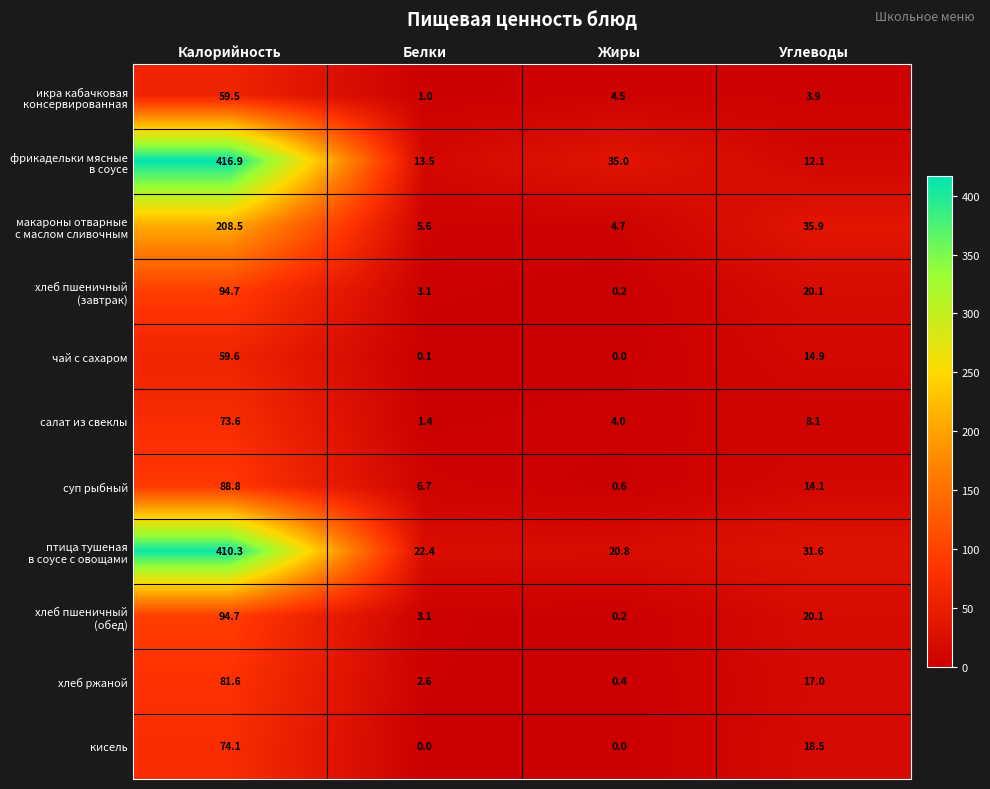

At which label is суп рыбный closest to 44?

Углеводы